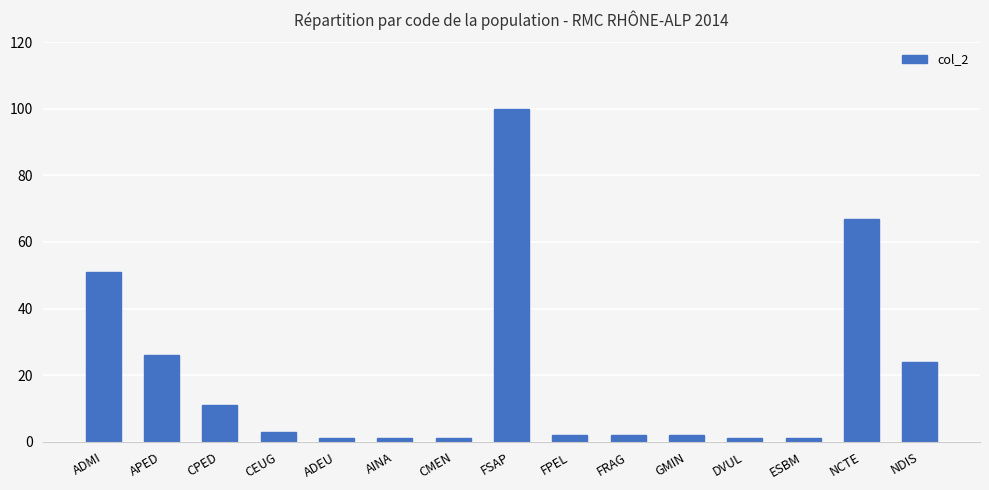

What is the ratio of the value at CMEN to the value at ADEU?

1.0